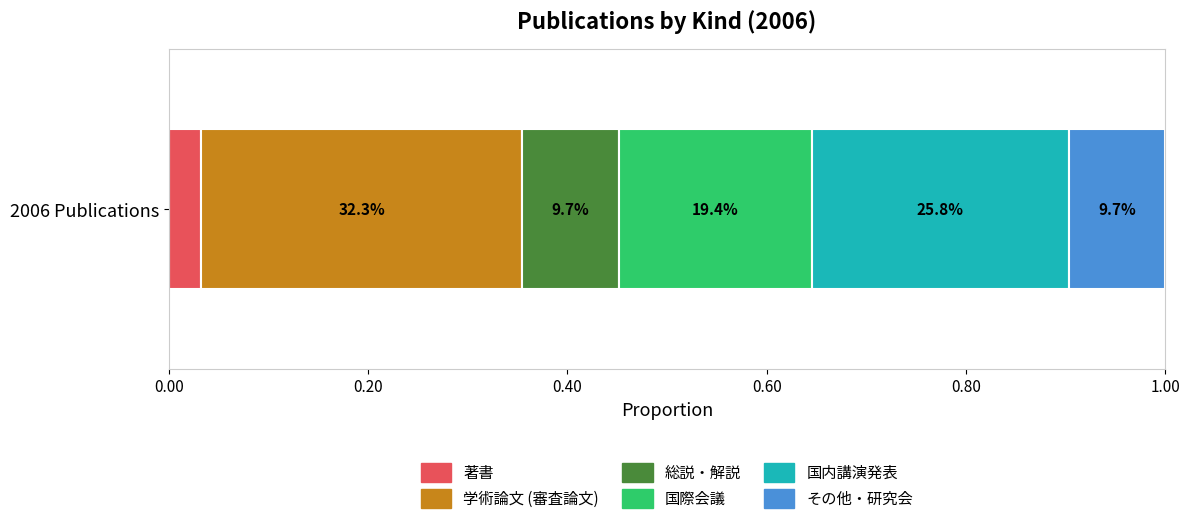

What are all the series names shown in the legend?

著書, 学術論文 (審査論文), 総説・解説, 国際会議, 国内講演発表, その他・研究会